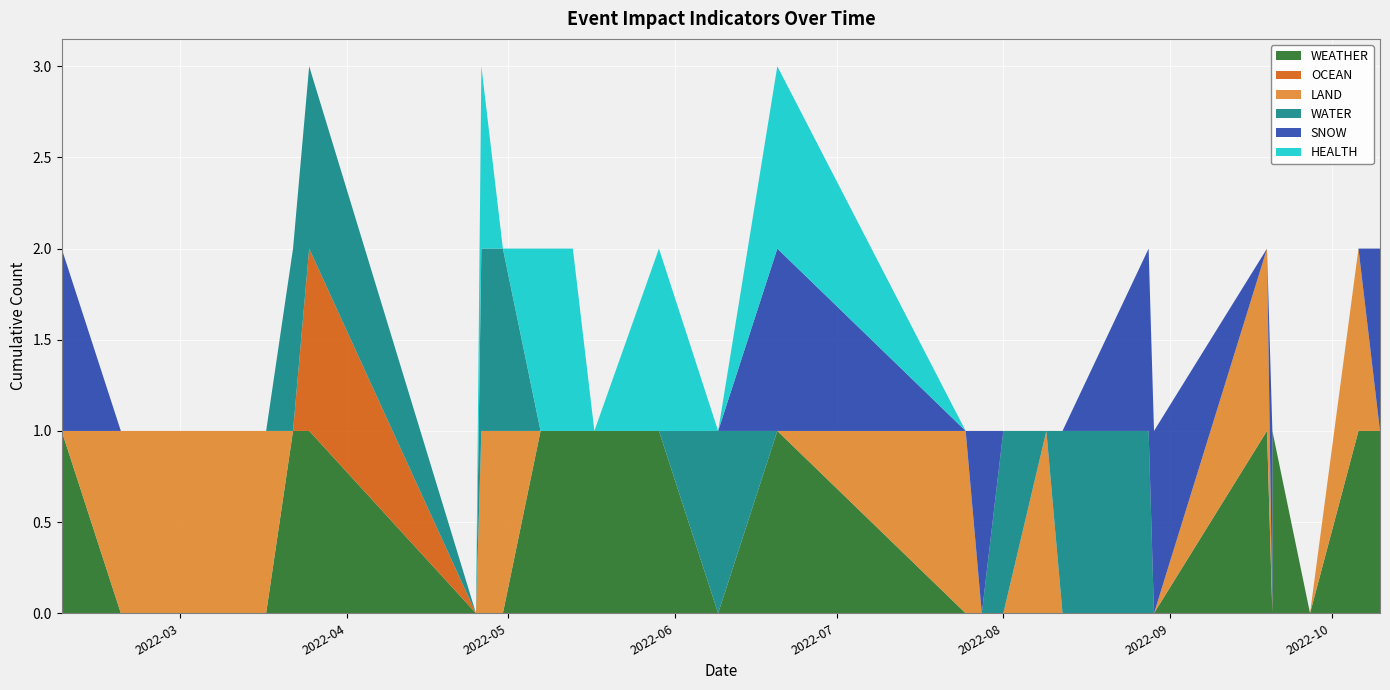

Reading left to right, extract all data points from this chart.

WEATHER: 1	0	0	0	1	1	0	0	0	1	1	1	1	0	1	0	0	0	0	0	0	0	1	0	1	0	1	1
OCEAN: 0	0	0	0	0	1	0	0	0	0	0	0	0	0	0	0	0	0	0	0	0	0	0	0	0	0	0	0
LAND: 0	1	1	1	0	0	0	1	1	0	0	0	0	0	0	1	0	0	1	0	0	0	1	0	0	0	1	0
WATER: 0	0	0	0	1	1	0	1	1	0	0	0	0	1	0	0	0	1	0	1	1	0	0	0	0	0	0	0
SNOW: 1	0	0	0	0	0	0	0	0	0	0	0	0	0	1	0	1	0	0	0	1	1	0	1	0	0	0	1
HEALTH: 0	0	0	0	0	0	0	1	0	1	1	0	1	0	1	0	0	0	0	0	0	0	0	0	0	0	0	0